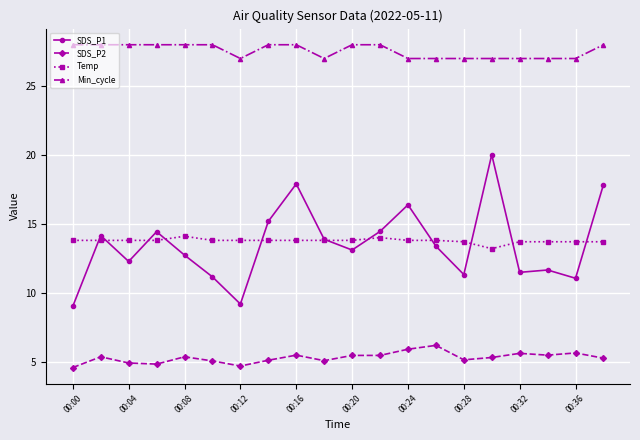

True or false: Temp and Min_cycle cross at least once.

False